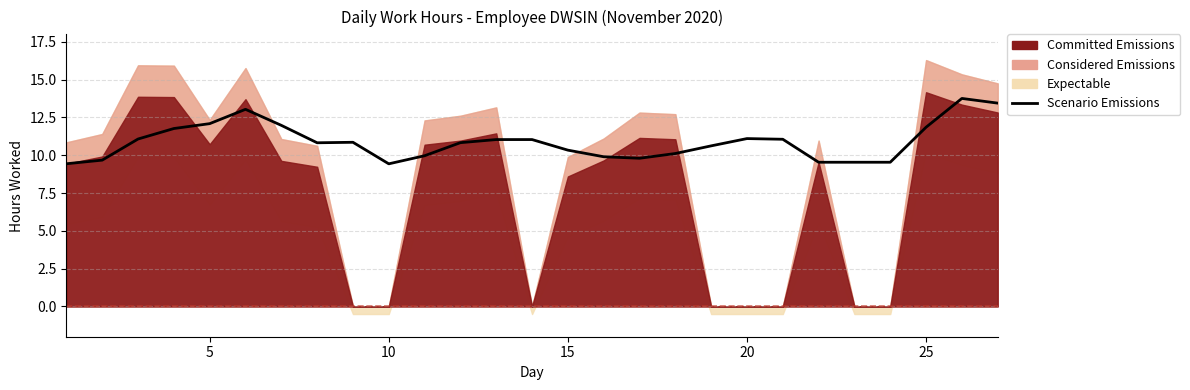

Does the chart have visible grid lines?

Yes